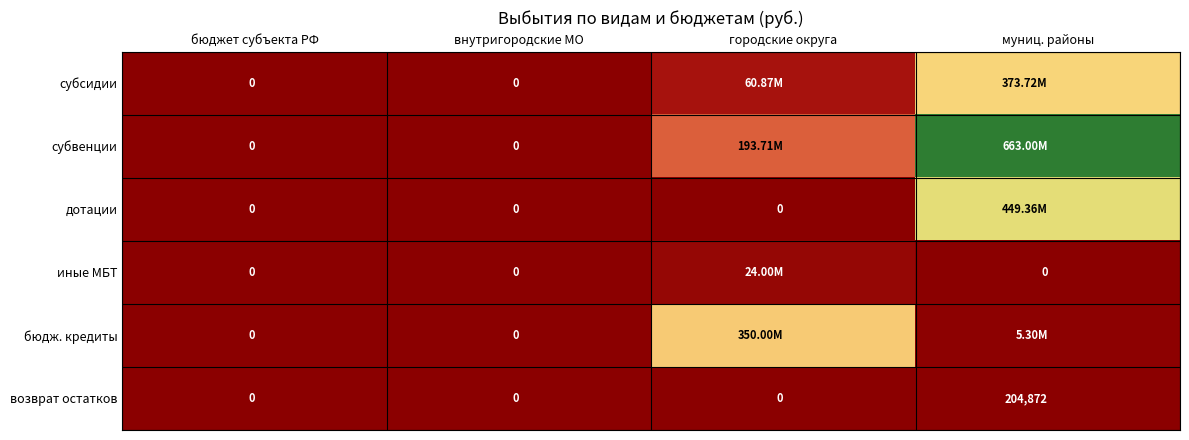

True or false: дотации has a value of 449359400.0 at муниц. районы.

True